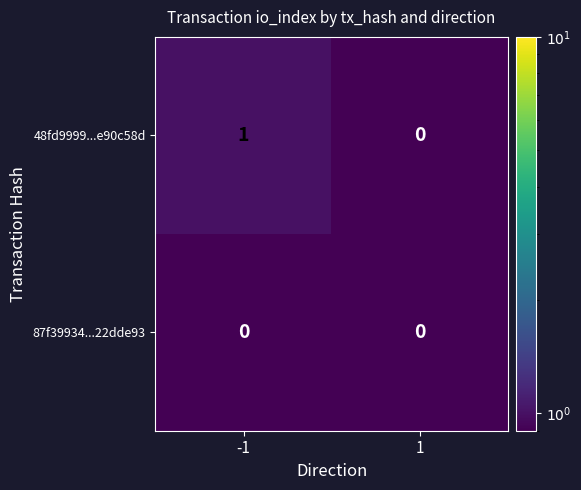

Between -1 and 1, which series saw the biggest shift?

48fd9999...e90c58d